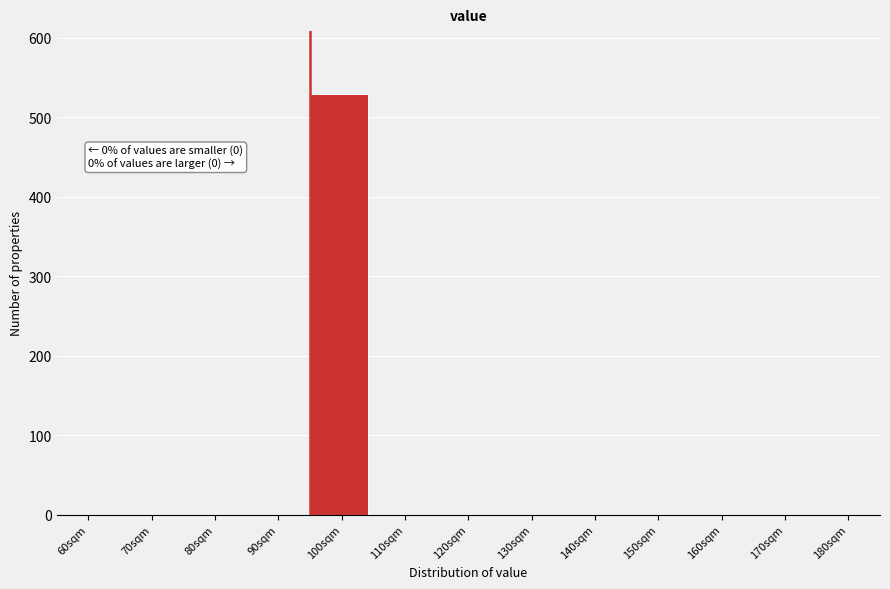

Reading left to right, transcribe all the data shown in this chart.

60sqm=0	70sqm=0	80sqm=0	90sqm=0	100sqm=529	110sqm=0	120sqm=0	130sqm=0	140sqm=0	150sqm=0	160sqm=0	170sqm=0	180sqm=0